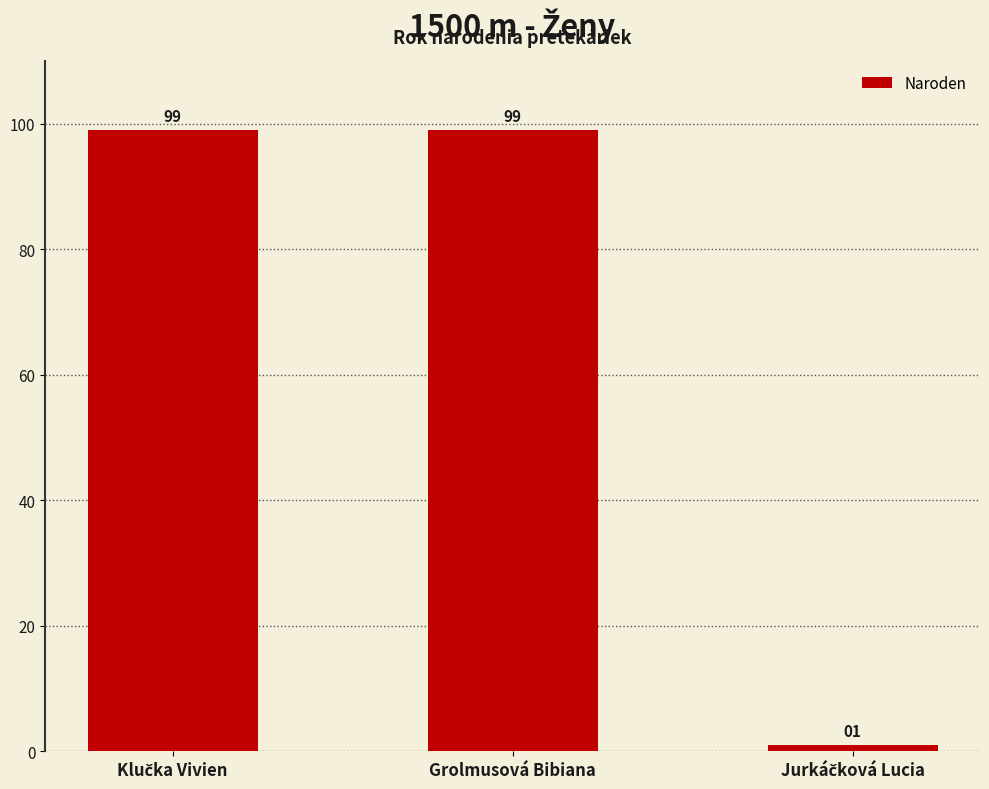

How many values are between 1 and 99?

3